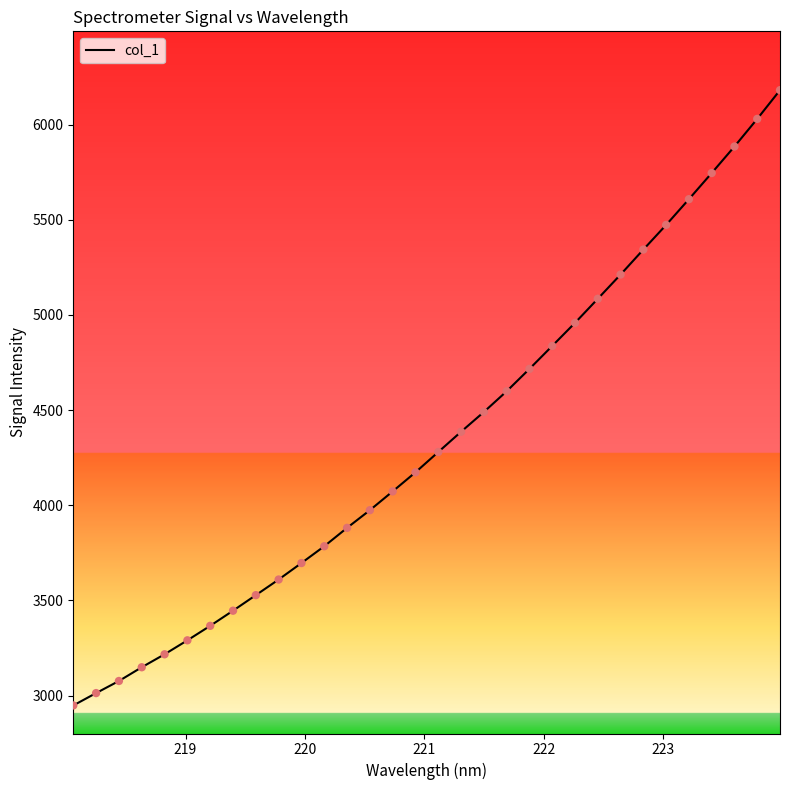

What is the greatest value displayed?

6181.3